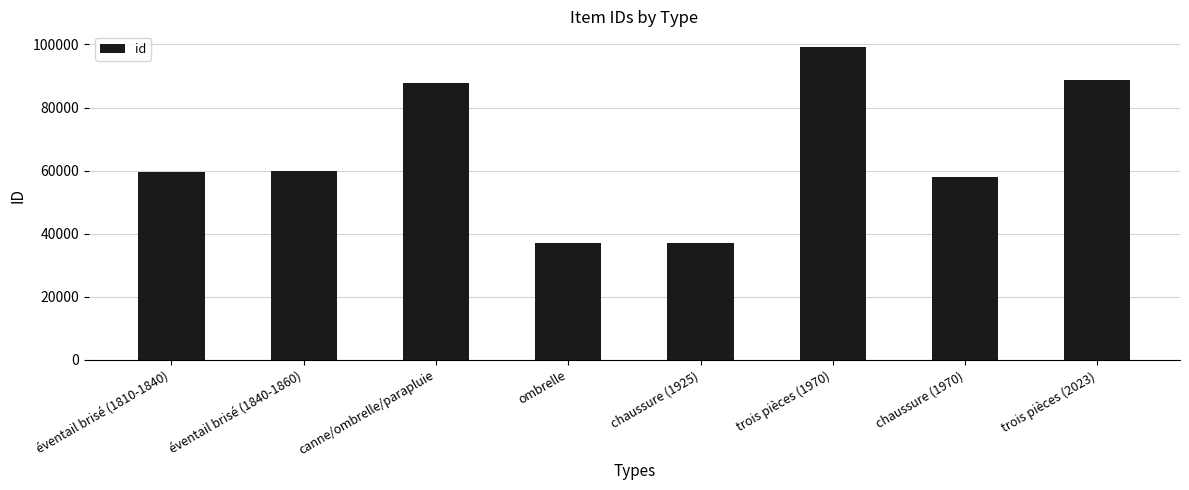

True or false: the data shows 15189 at éventail brisé (1810-1840).

False